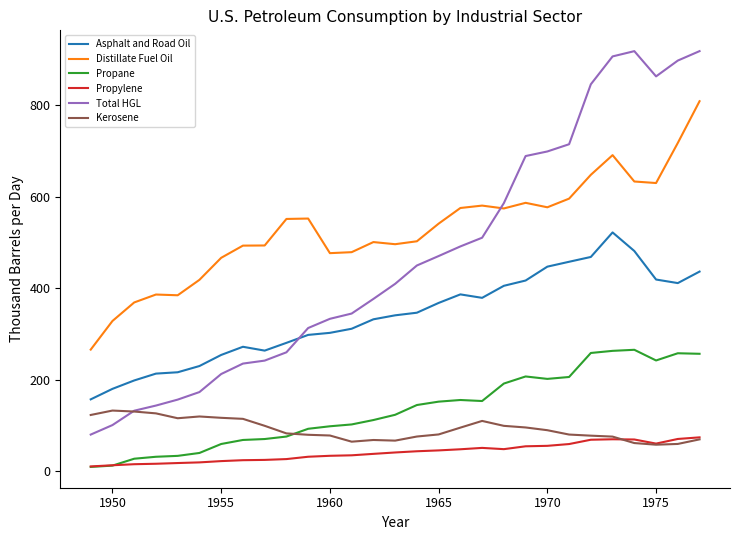

What is the average value of the Propane series?

134.5